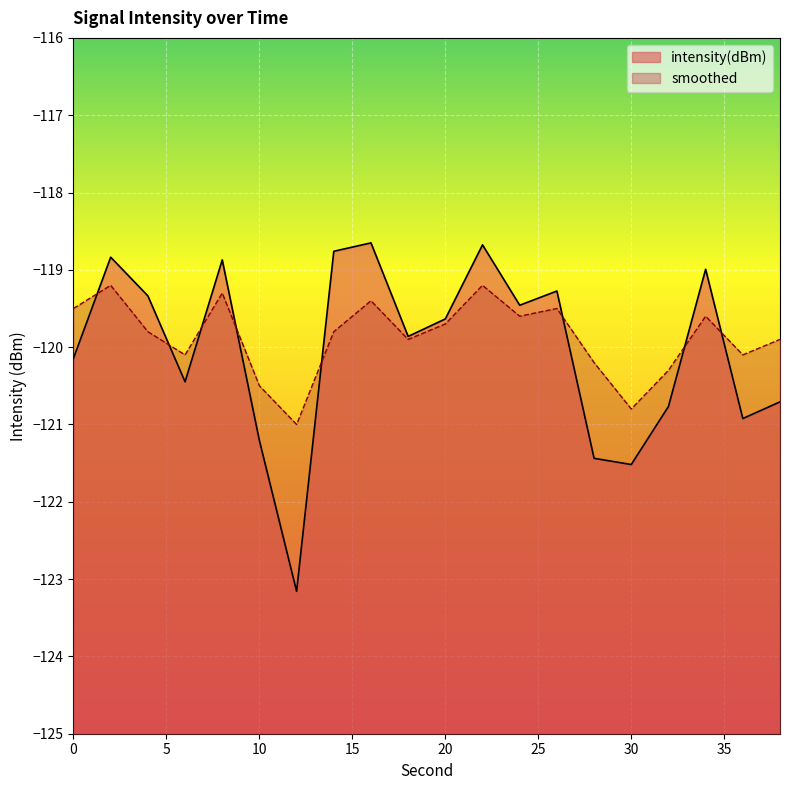

What is the approximate value of intensity(dBm) at 10?

-121.2